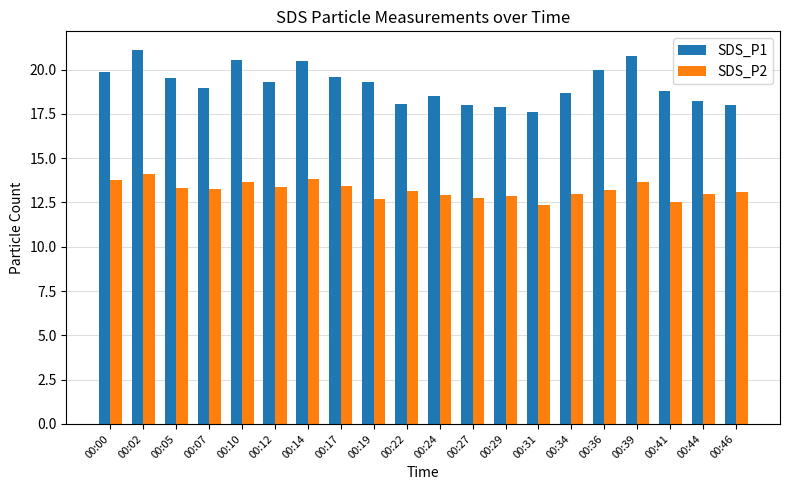

What is the difference between the maximum and minimum values in the SDS_P1 series?

3.5